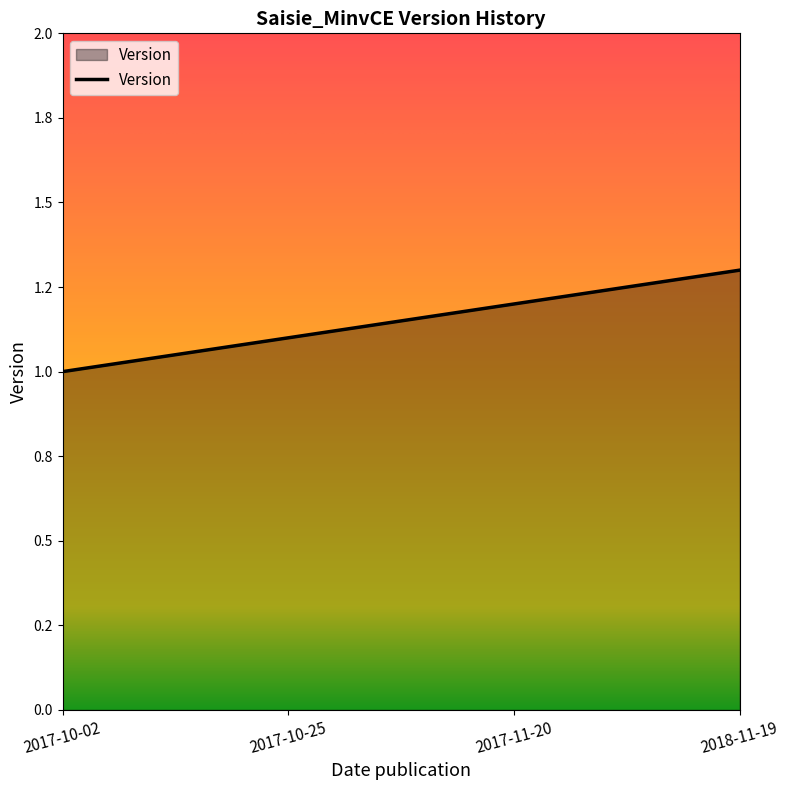

Which has a higher value, 2017-11-20 or 2018-11-19?

2018-11-19